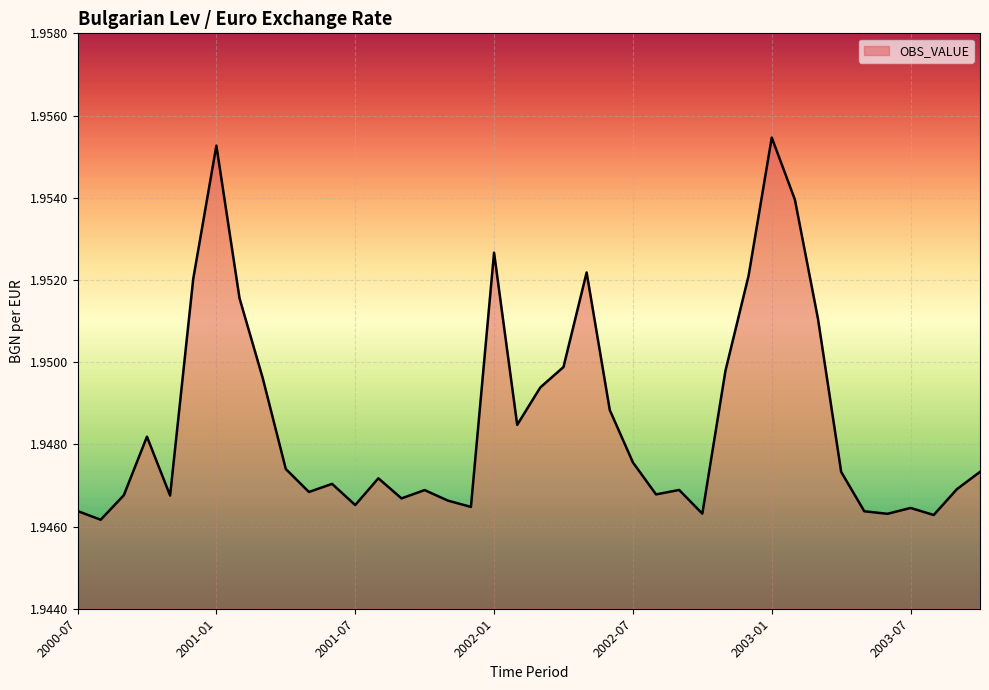

How many points are higher than both their immediate neighbors (excluding endpoints)?

10